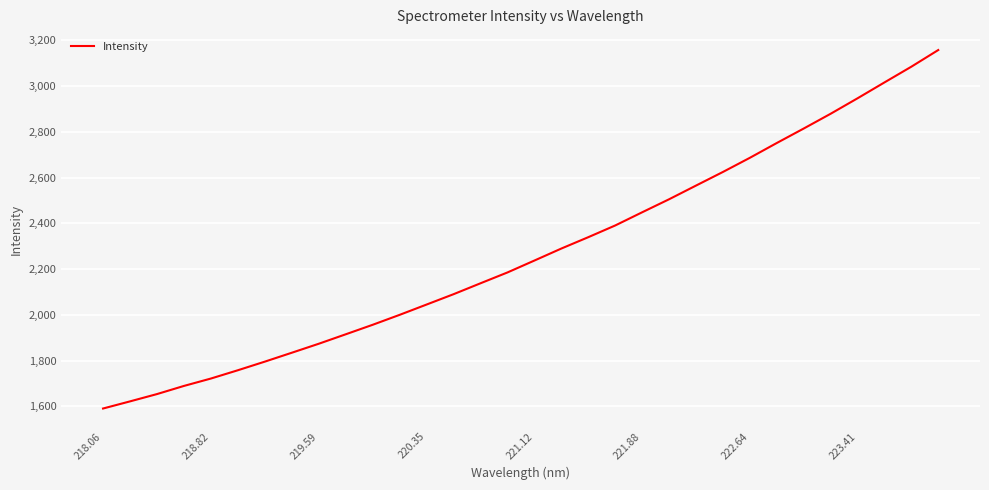

What is the minimum value shown in the chart?

1590.3